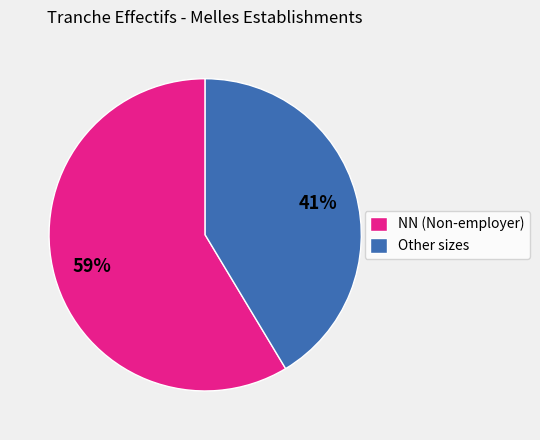

Approximately how many times larger is the value at Other sizes compared to NN (Non-employer)?

0.7